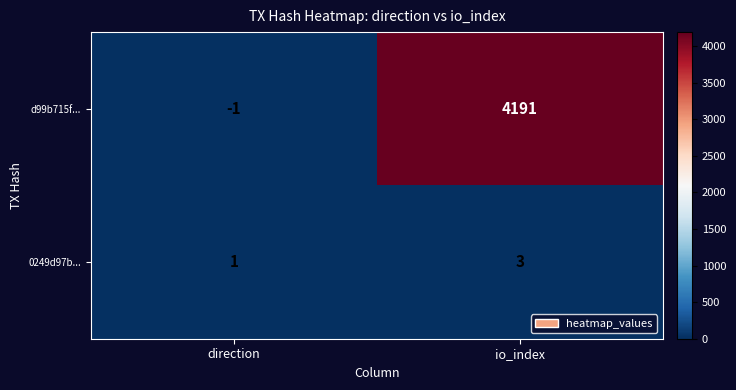

Where is 0249d97b... nearest to the value 2?

direction